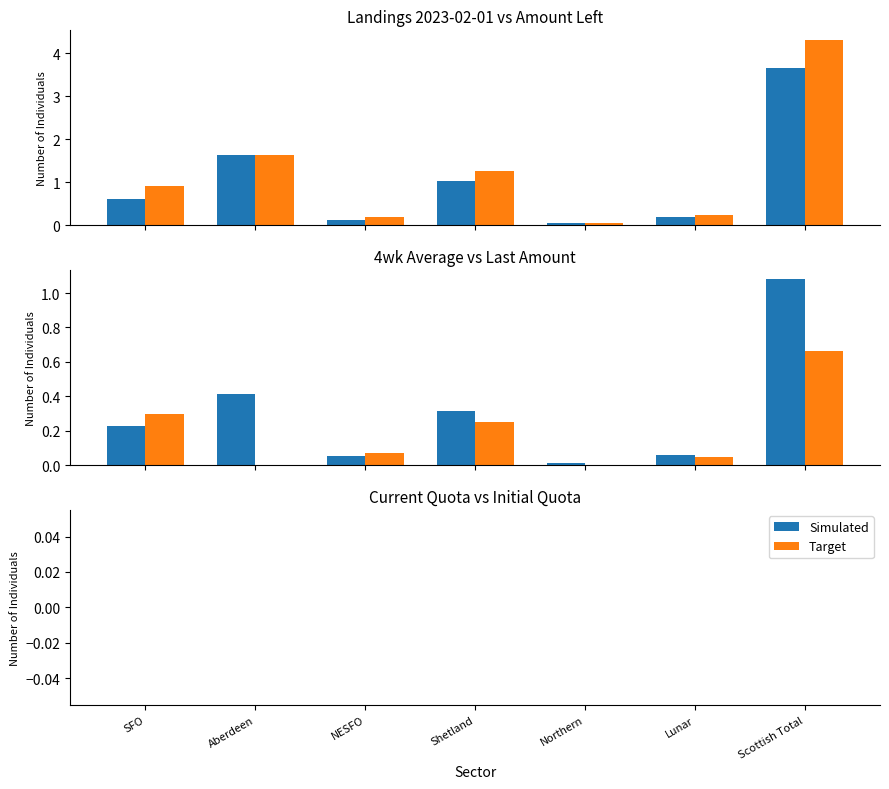

Which series has the largest range (max minus min)?

Amount Left